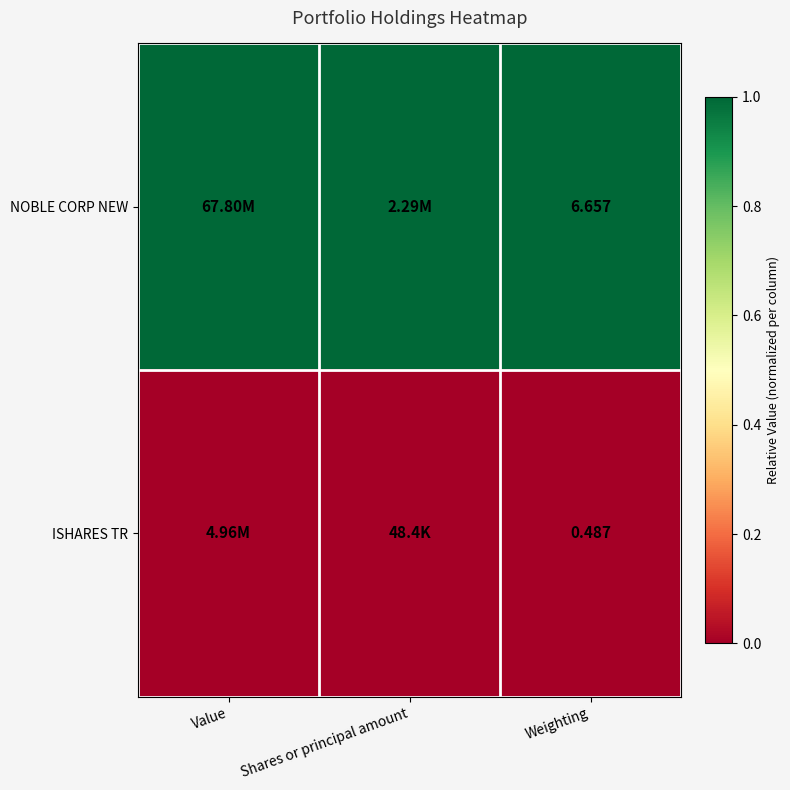

Rank the series at Weighting from lowest to highest value.

ISHARES TR, NOBLE CORP NEW